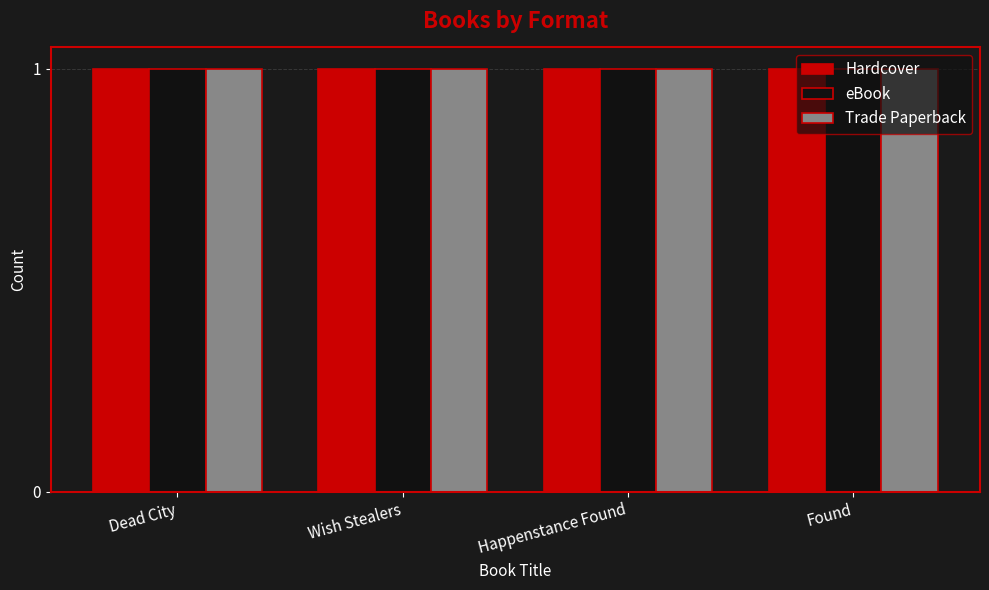

List the labels in order of eBook value, largest first.

Dead City, Wish Stealers, Found, Happenstance Found